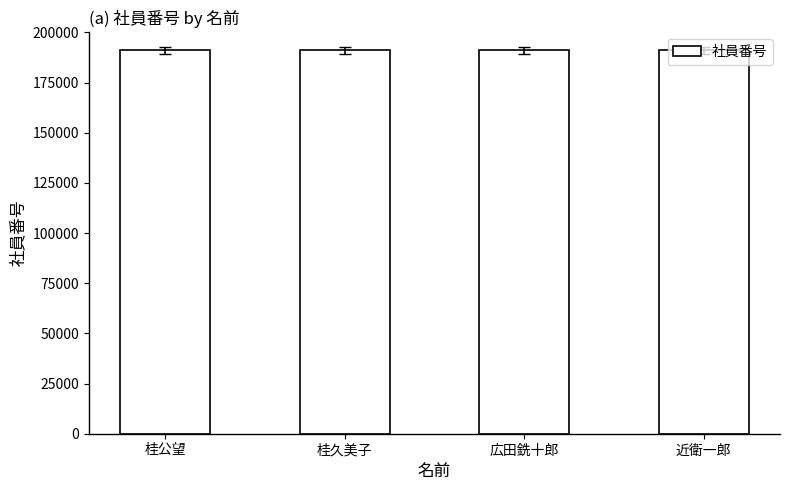

How many data points are less than 191057?

2